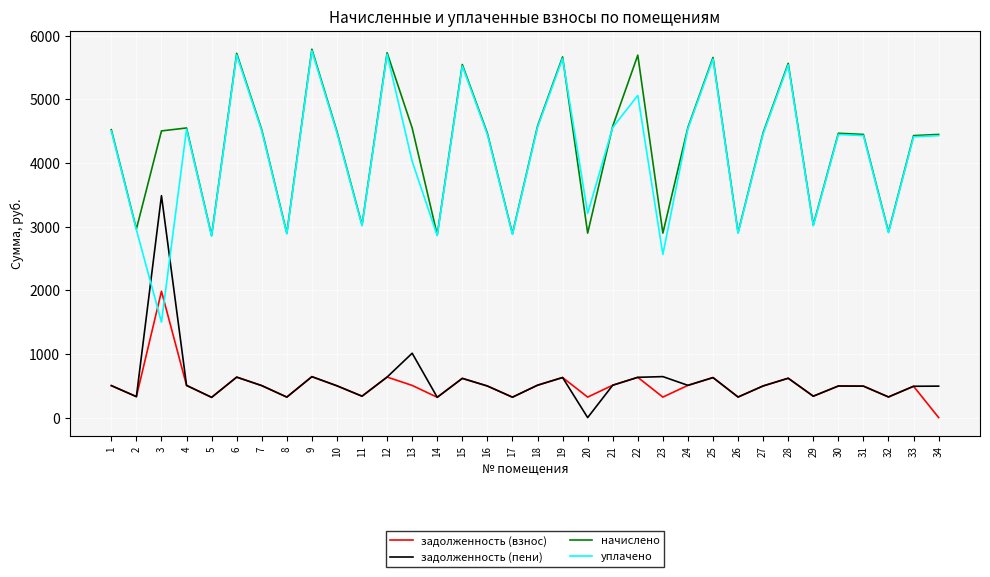

Between which two adjacent categories do уплачено and задолженность (взнос) first intersect?

2 and 3